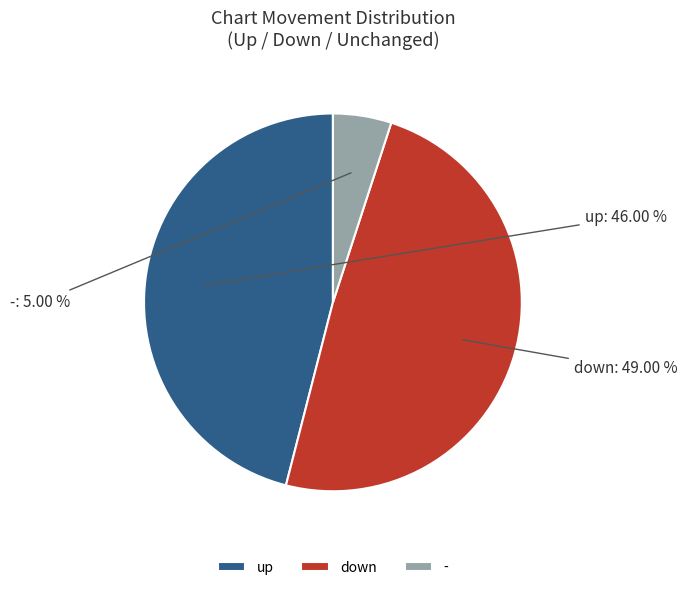

How many segments does this pie chart have?

3